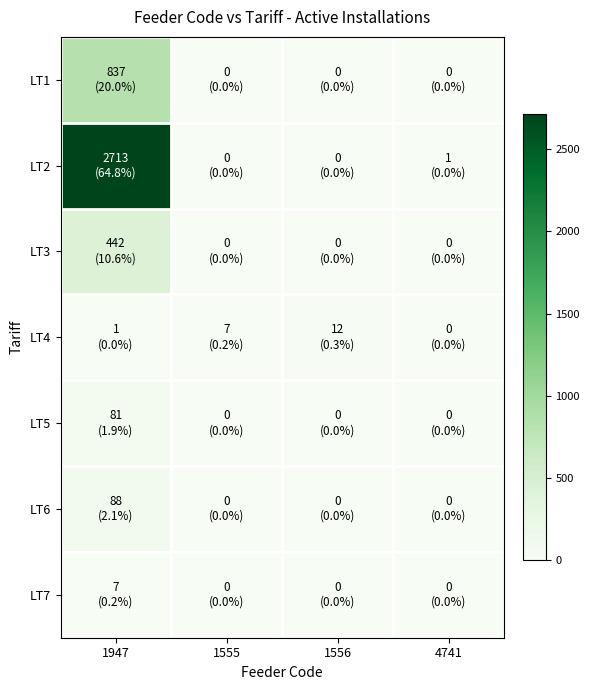

Which label corresponds to the largest value in the chart?

1947